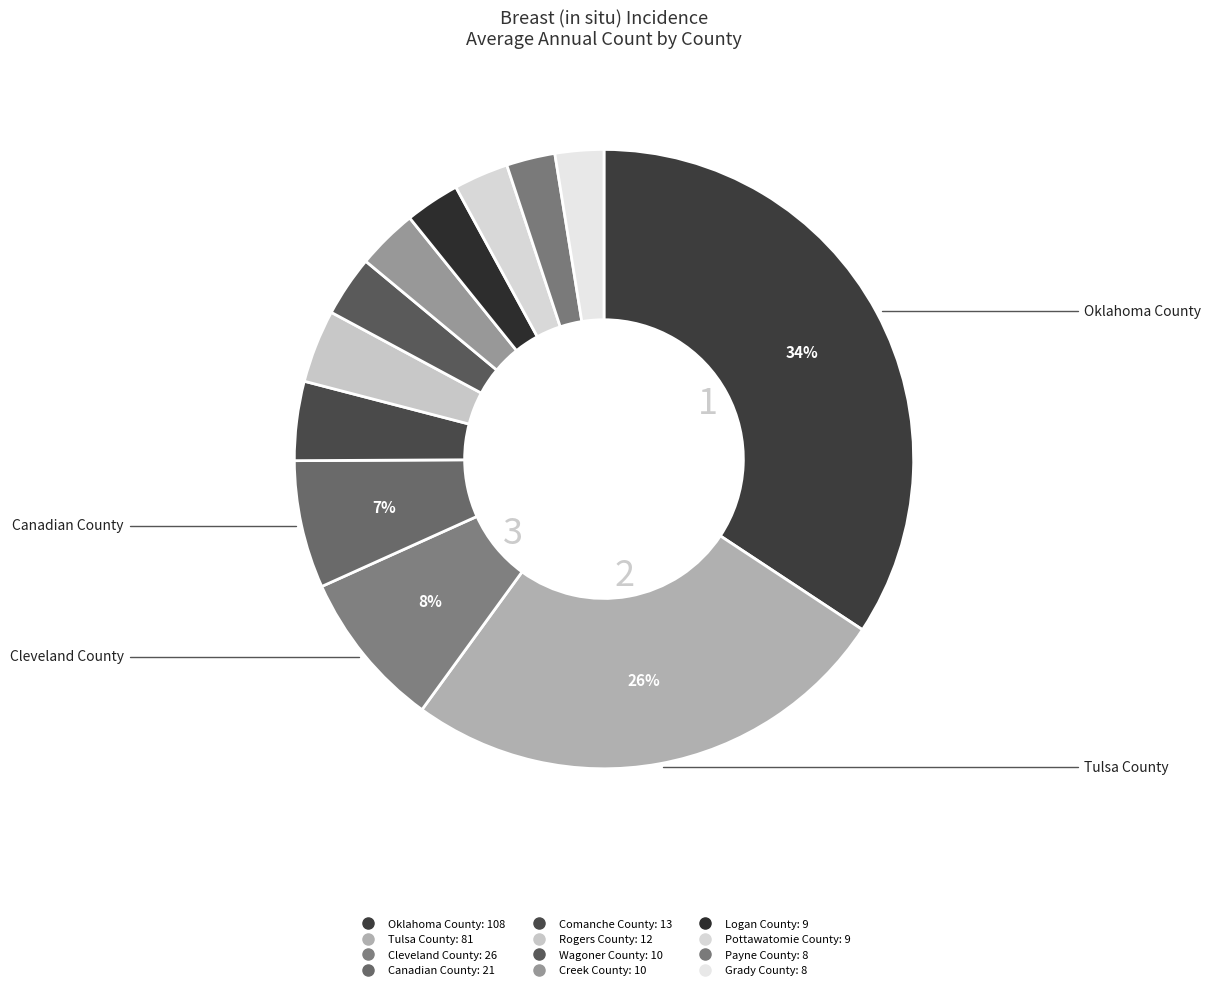

Is there a majority slice in this chart?

No